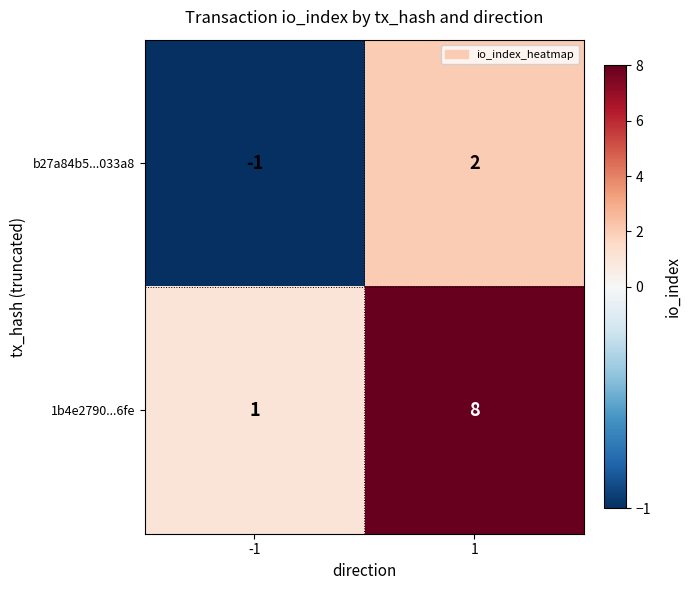

At how many categories does at least one series exceed 4?

1